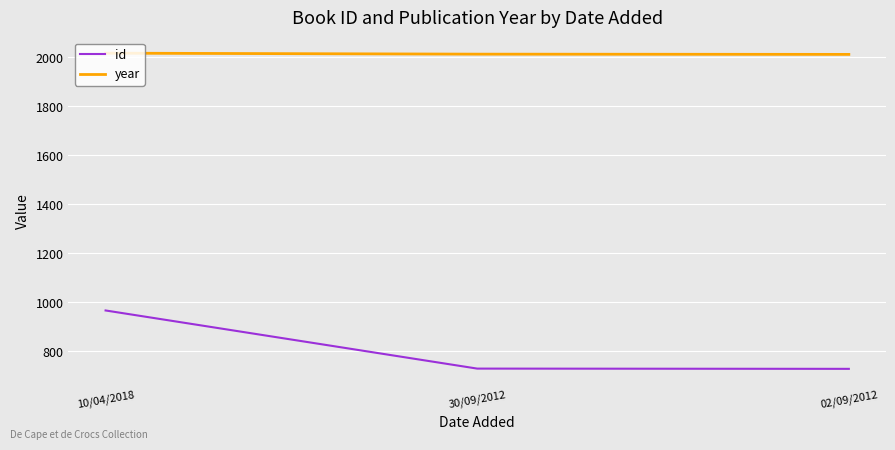

What is the difference between the maximum and minimum values in the year series?

5